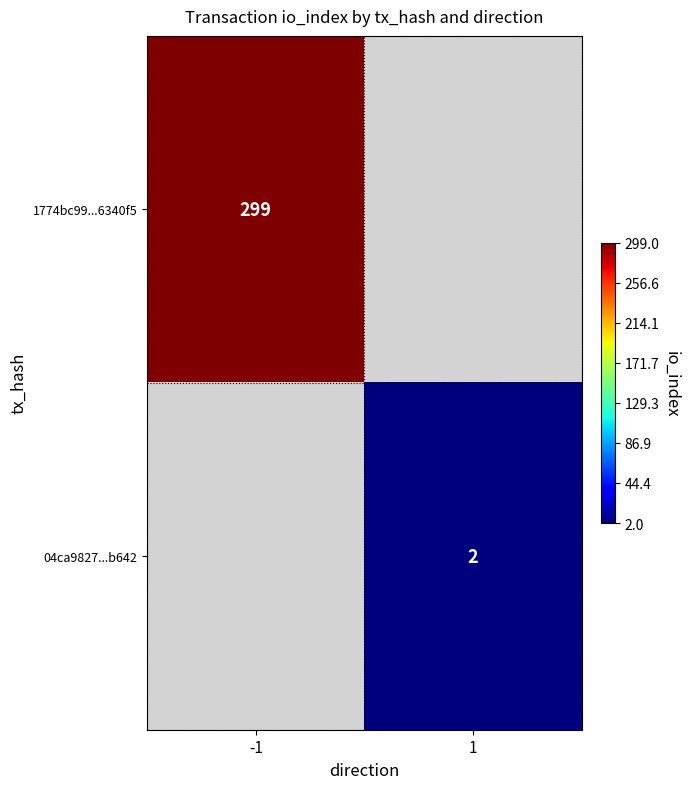

What is the smallest value displayed?

2.0